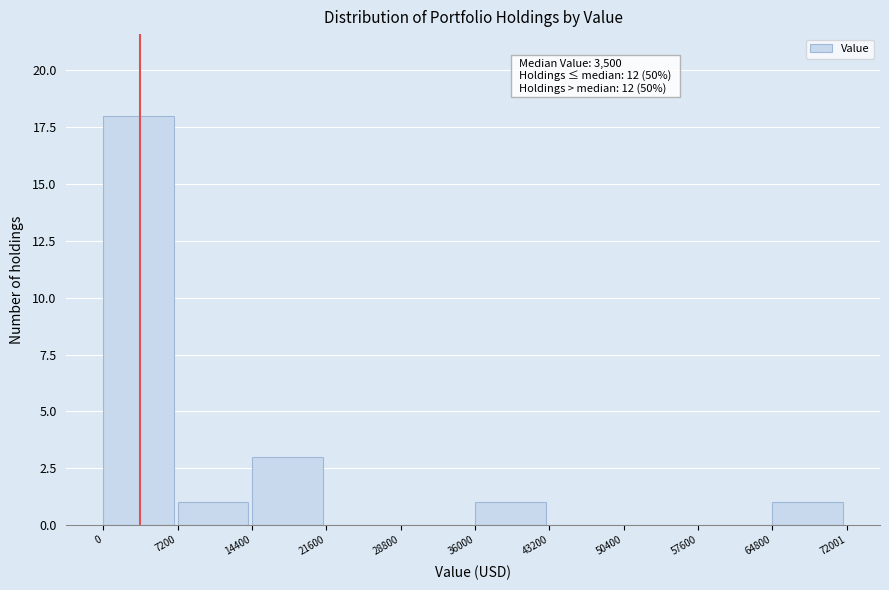

Which range on the x-axis has the tallest bar?

0 to 7200